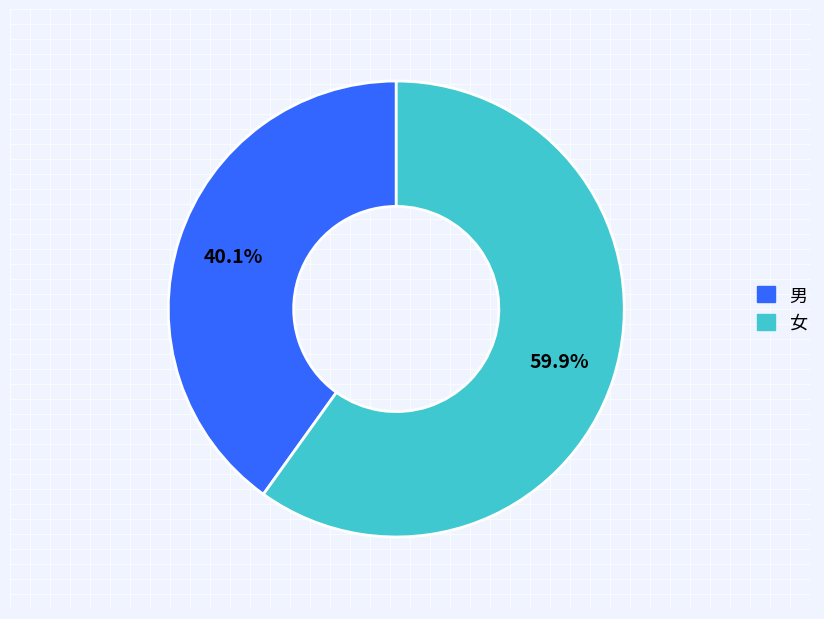

Which slice is the largest?

女